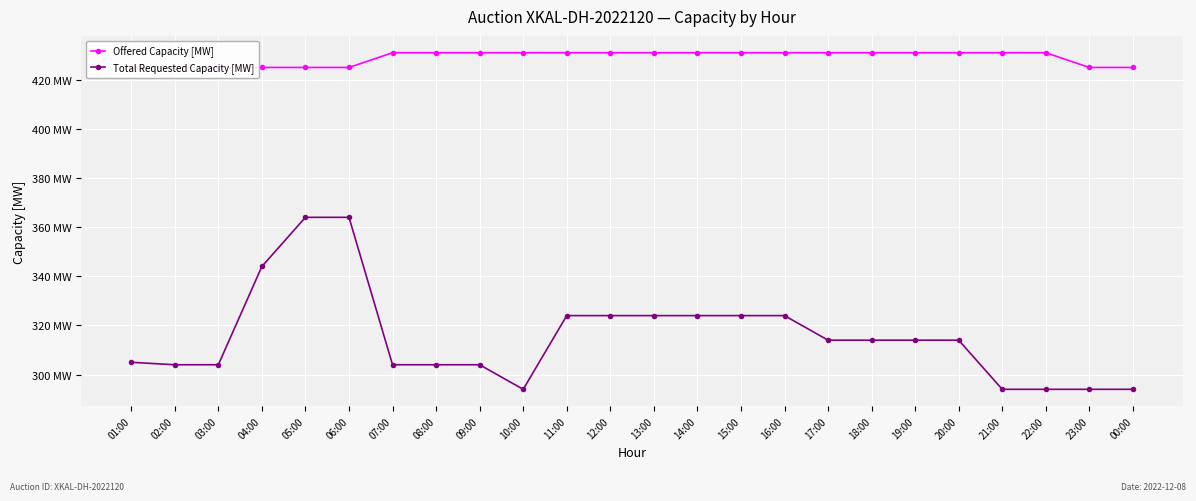

Reading right to left, transcribe all the data shown in this chart.

Offered Capacity [MW]: 425	425	431	431	431	431	431	431	431	431	431	431	431	431	431	431	431	431	425	425	425	425	425	425
Total Requested Capacity [MW]: 294	294	294	294	314	314	314	314	324	324	324	324	324	324	294	304	304	304	364	364	344	304	304	305